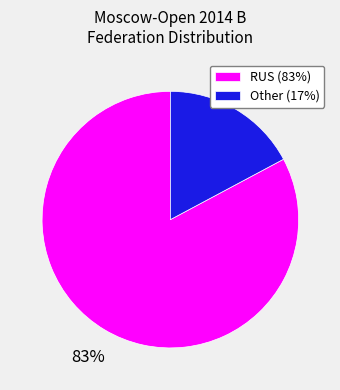

Count the number of slices in the pie.

2